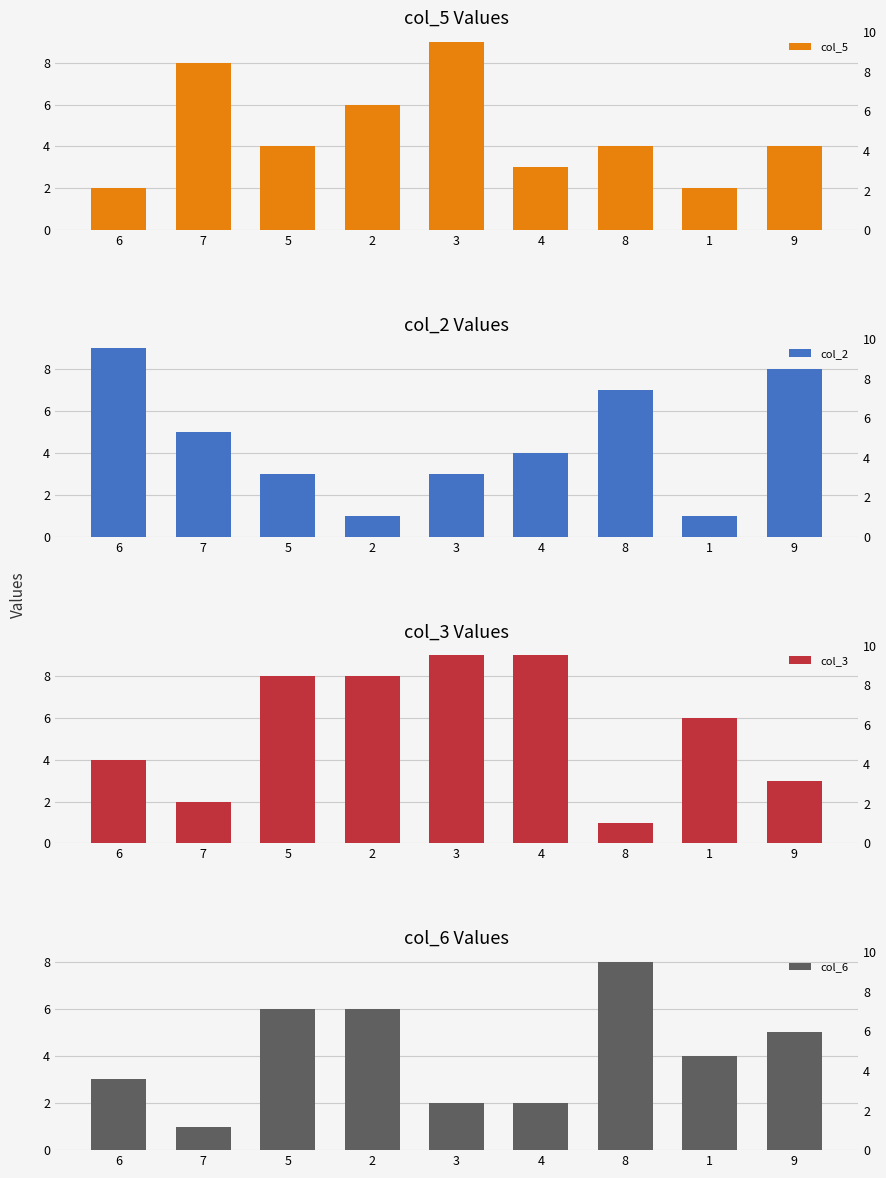

What is the total value across all series at 9?

20